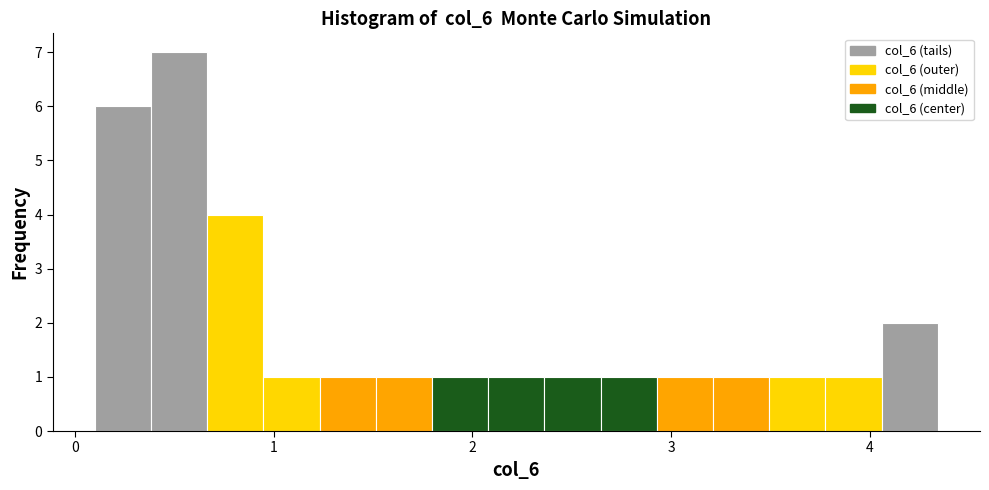

Around what value on the x-axis is the tallest bar? Give the approximate position of its centre, as read against the axis.

0.5